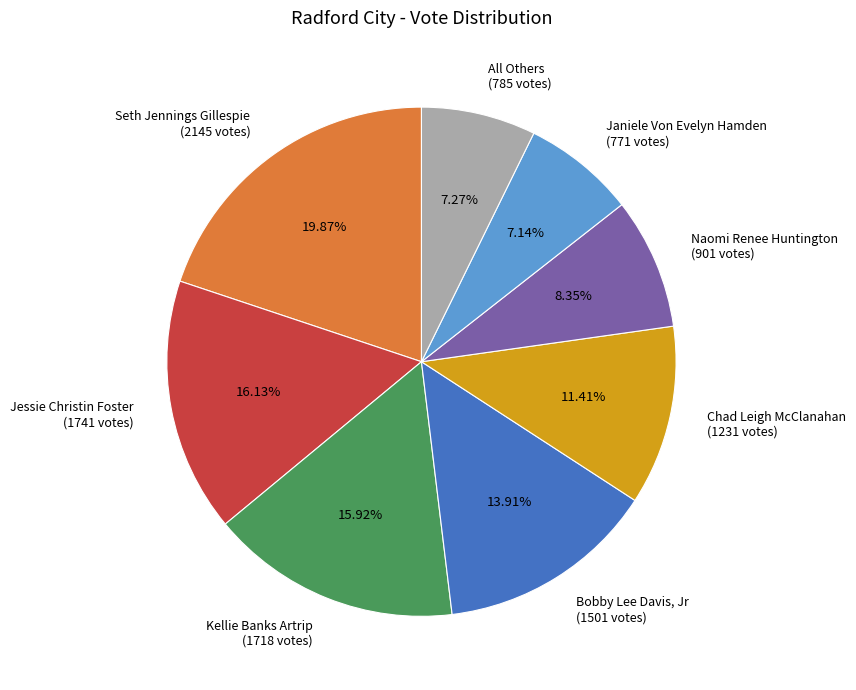

The Chad Leigh McClanahan slice represents 11% of the pie. True or false?

True